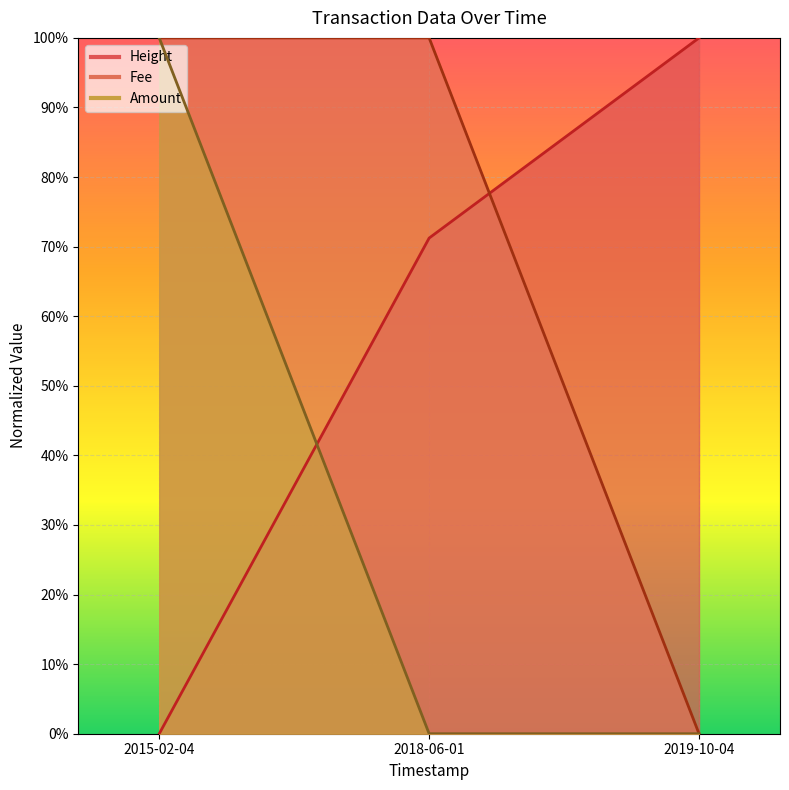

What is the label of the 2nd point from the left?

2018-06-01